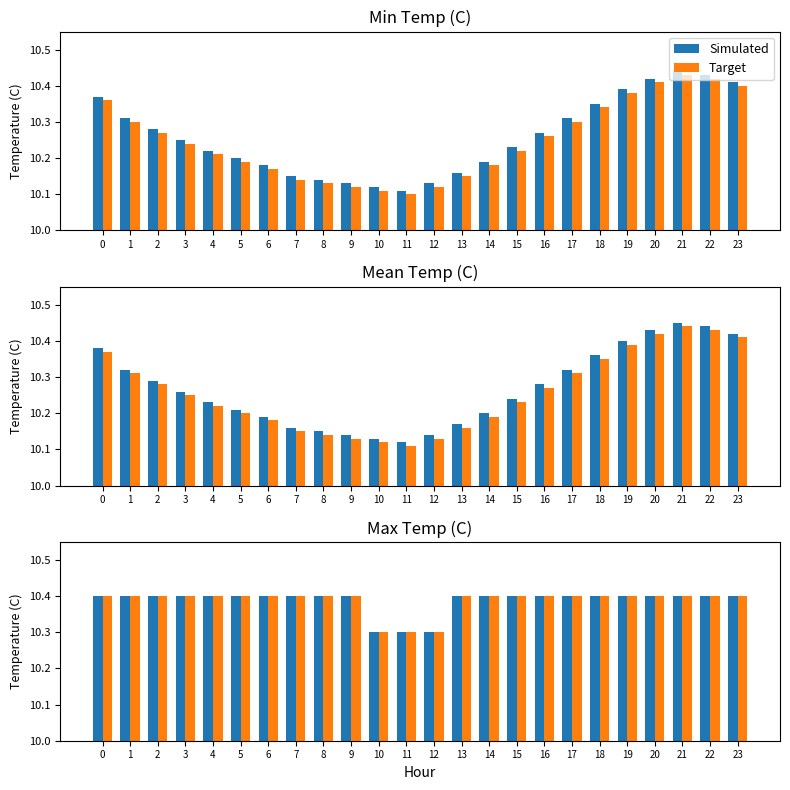

What is the total value across all series at 18?

20.8